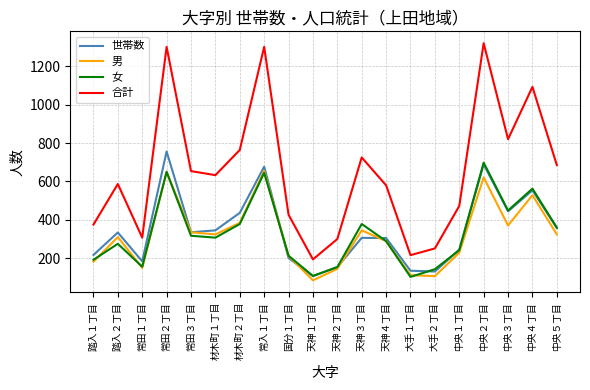

What position from the left is 大手１丁目?

14